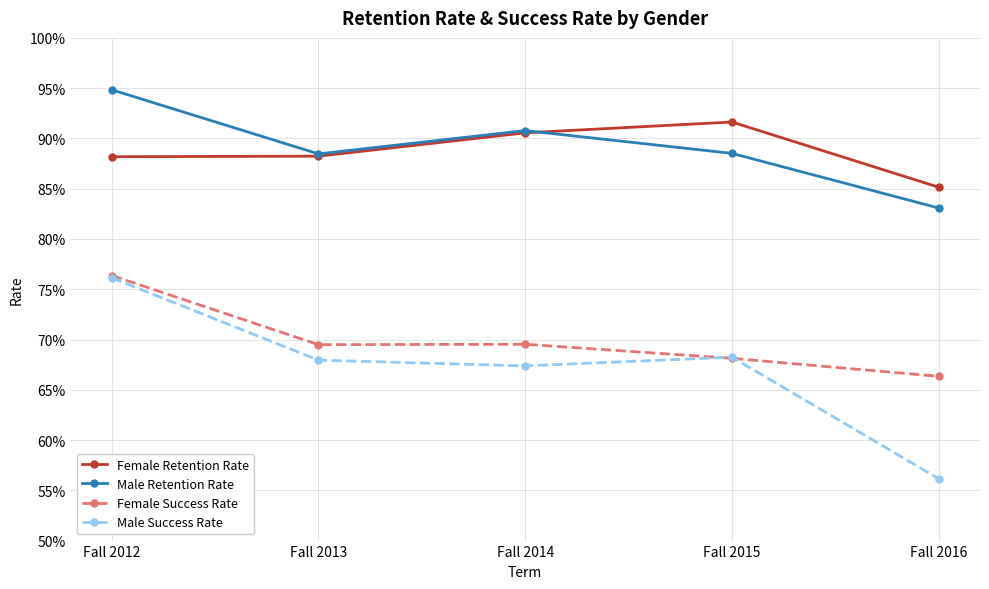

Is the value of Female Success Rate at Fall 2016 greater than the value of Male Success Rate at Fall 2015?

No